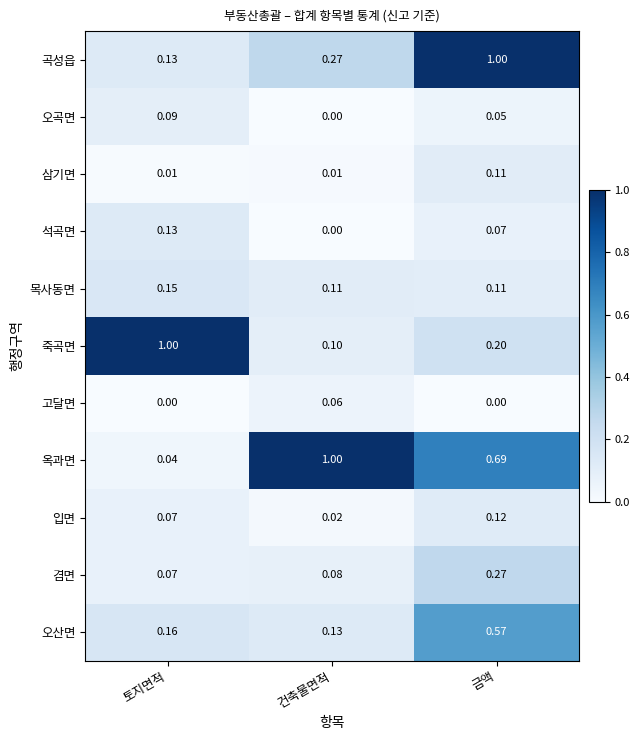

What is the maximum value shown in the chart?

1.0